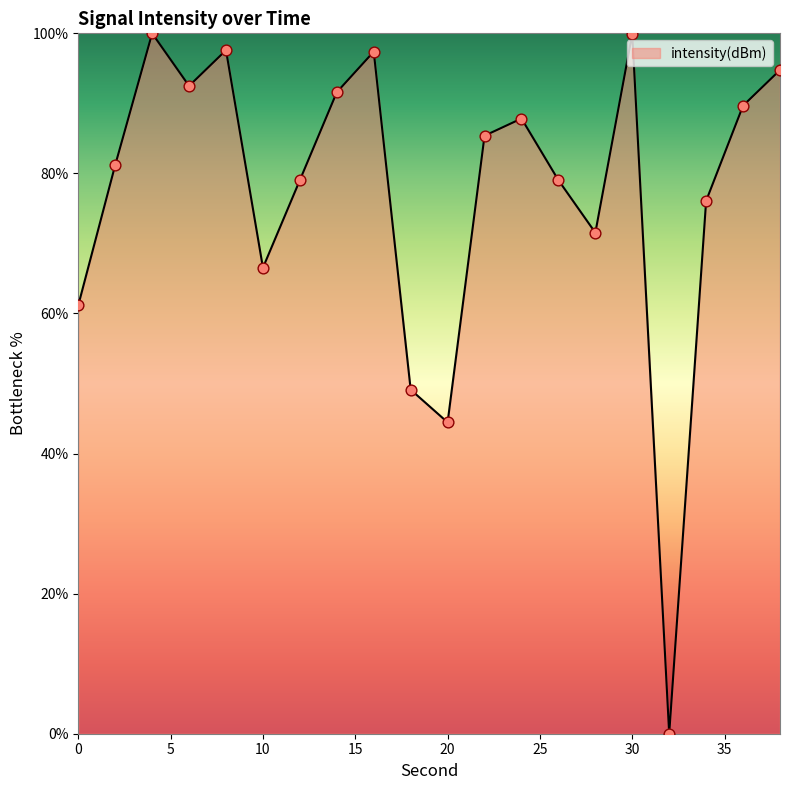

What is the greatest value displayed?

100.0